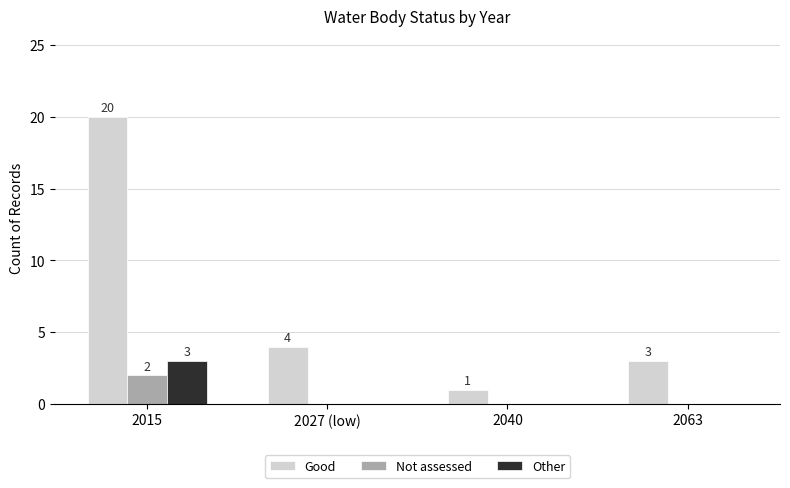

The Other series shows 0 at 2027 (low). True or false?

True